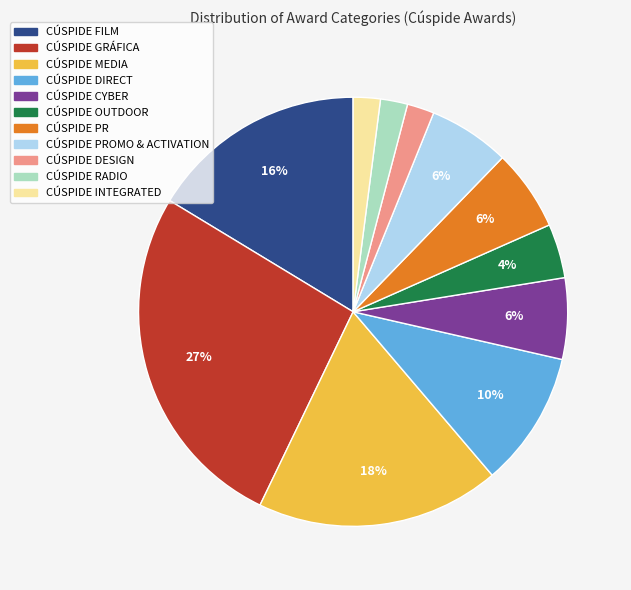

To the nearest percent, what is the average slice percentage?

9%